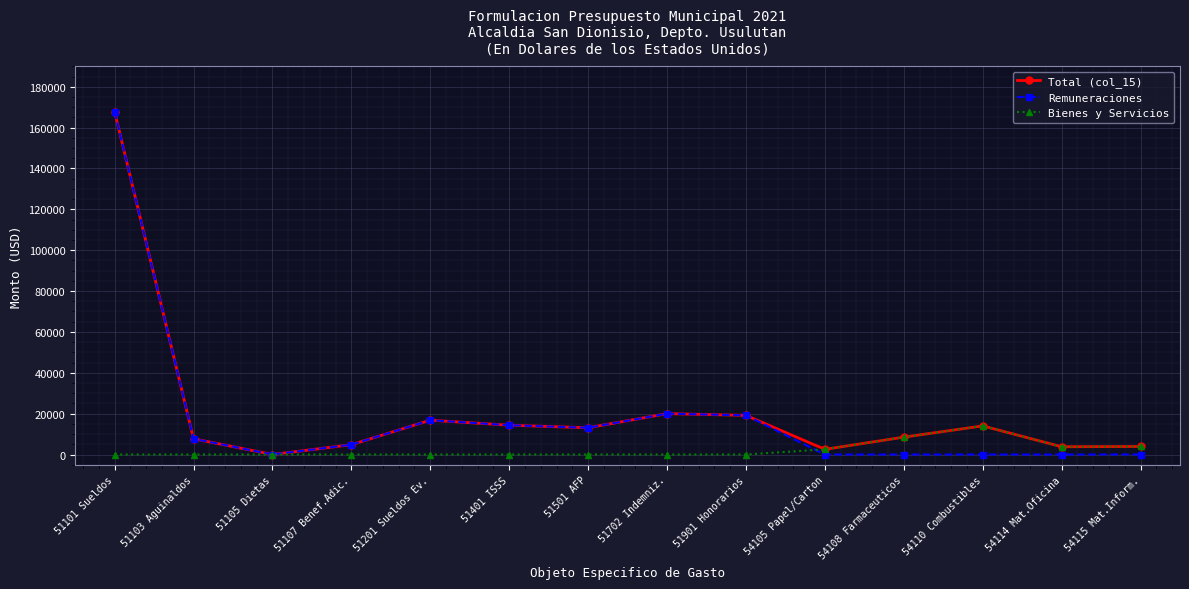

At which category does Remuneraciones reach its first local valley?

51105 Dietas